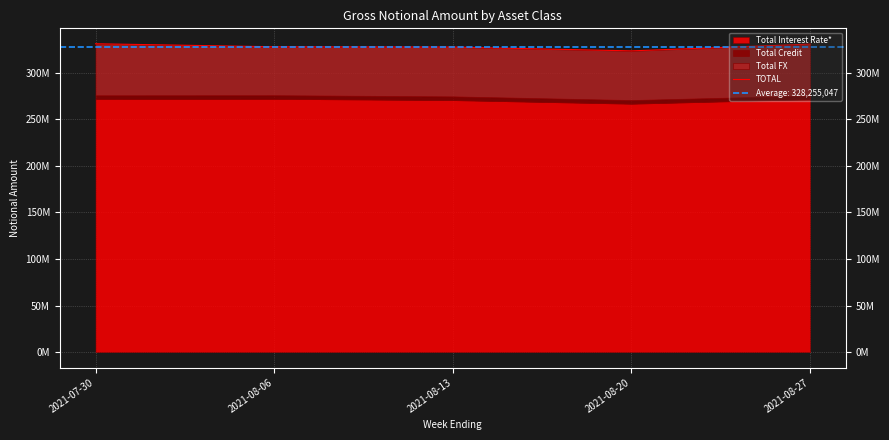

How many lines are shown in the chart?

1